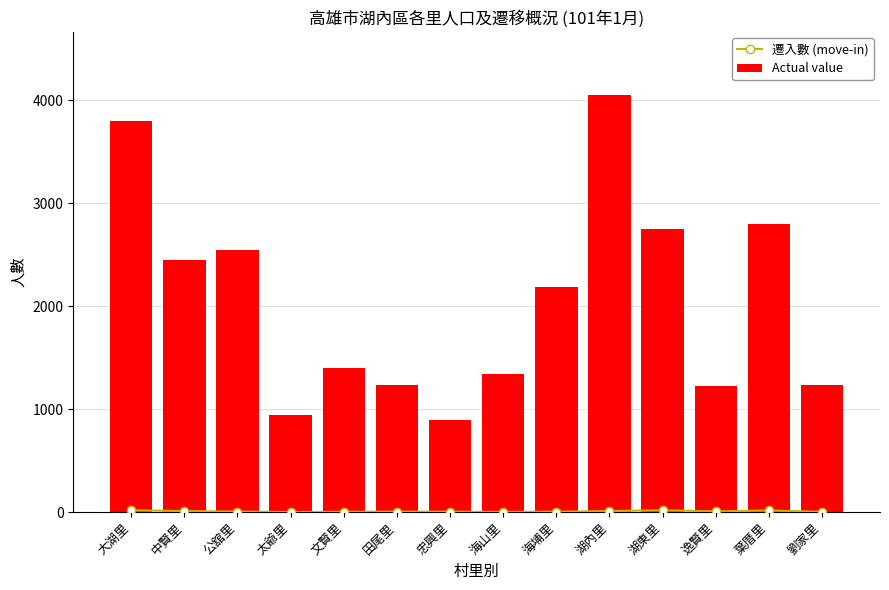

What is the difference between the maximum and minimum values in the Actual value series?

3163